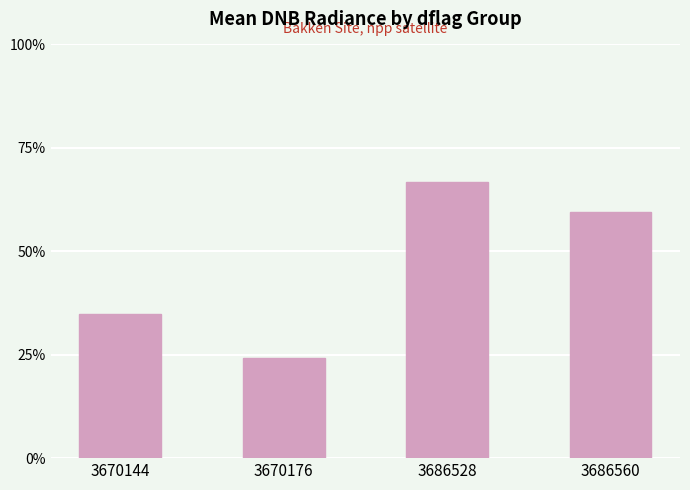

True or false: the data shows 1.4 at 3670144.

False